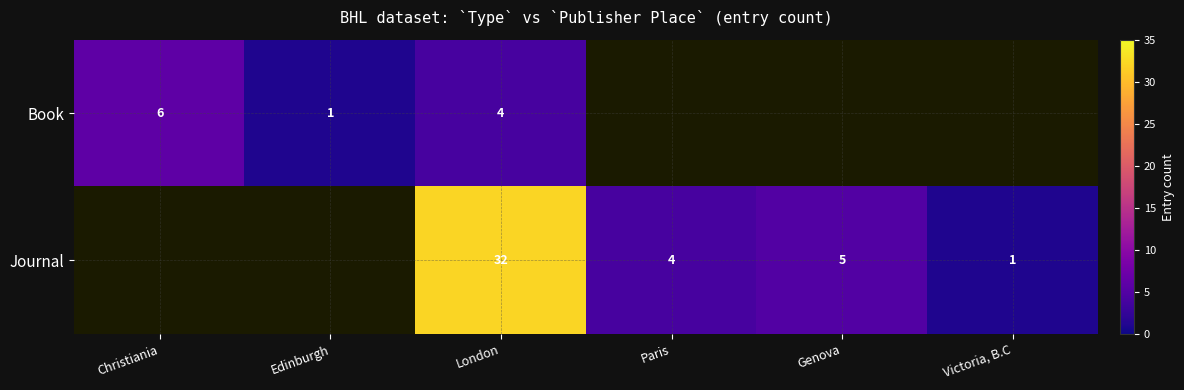

Count the number of data series in this chart.

2